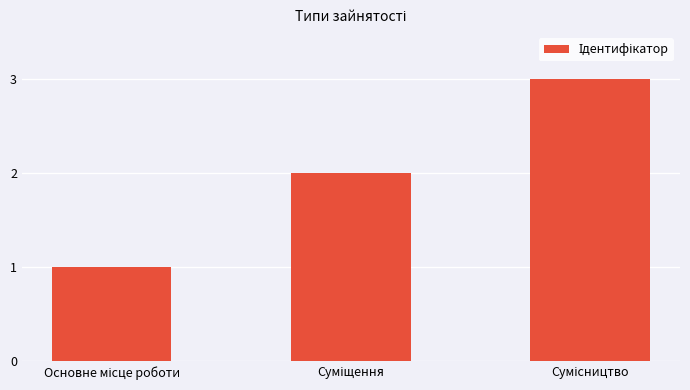

What is the maximum value shown in the chart?

3